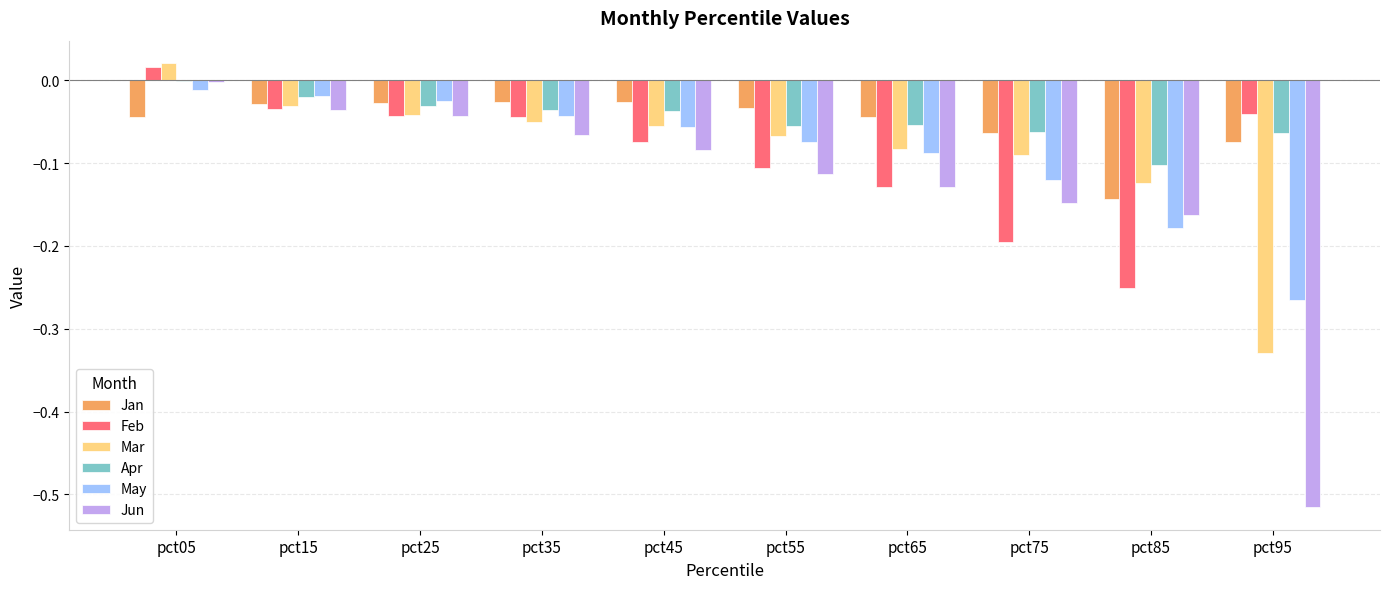

The value of Jan at pct65 is -0.0. True or false?

True